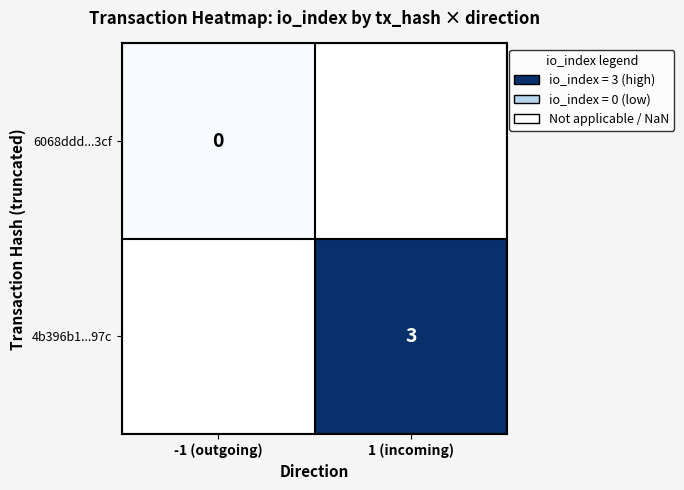

True or false: 4b396b1...97c has a value of 3 at 1 (incoming).

True